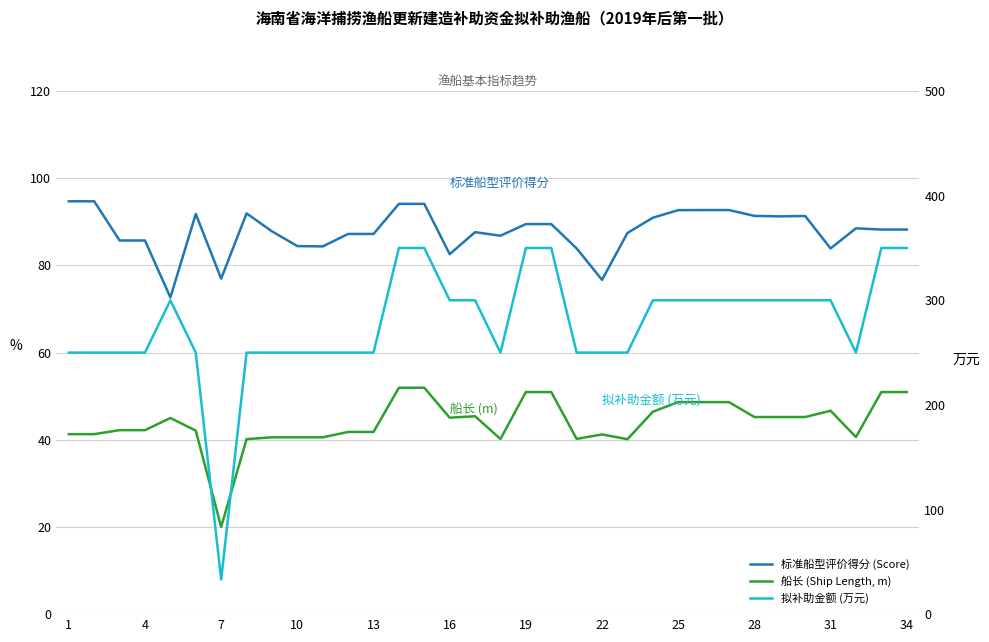

After their last crossing, which series has the higher values: 拟补助金额 (万元) or 标准船型评价得分 (Score)?

拟补助金额 (万元)